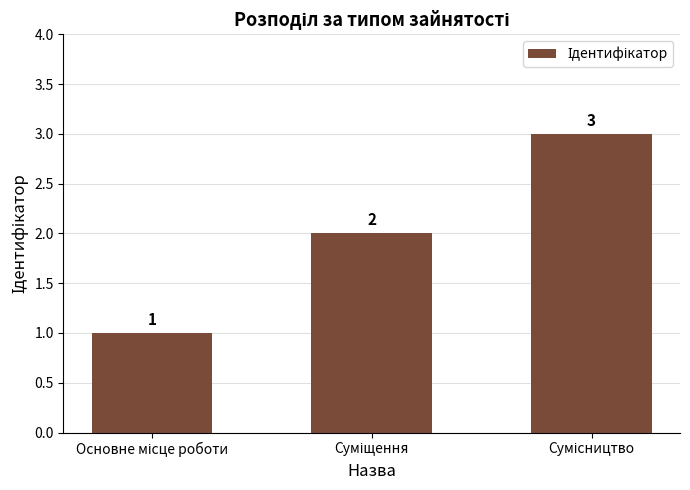

How many bars are there in total?

3